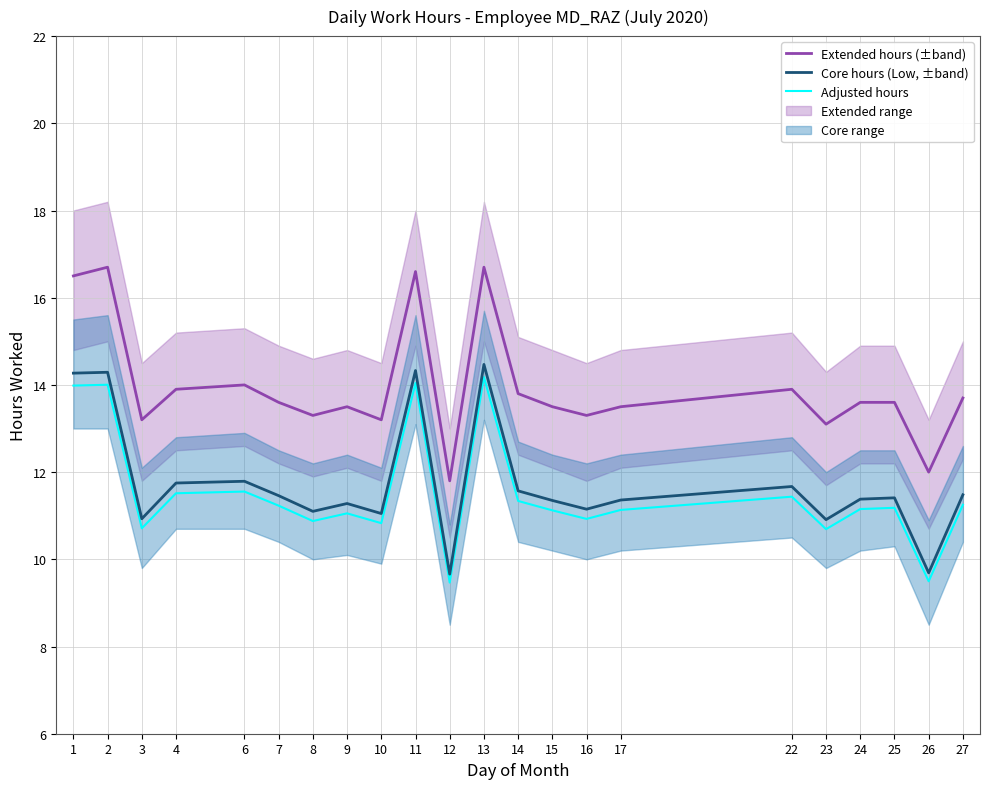

Is it true that Core hours (Low, ±band) equals 14.2 at 12?

False